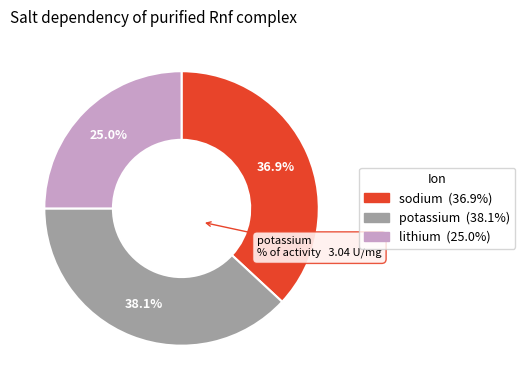

Does any single category account for the majority?

No